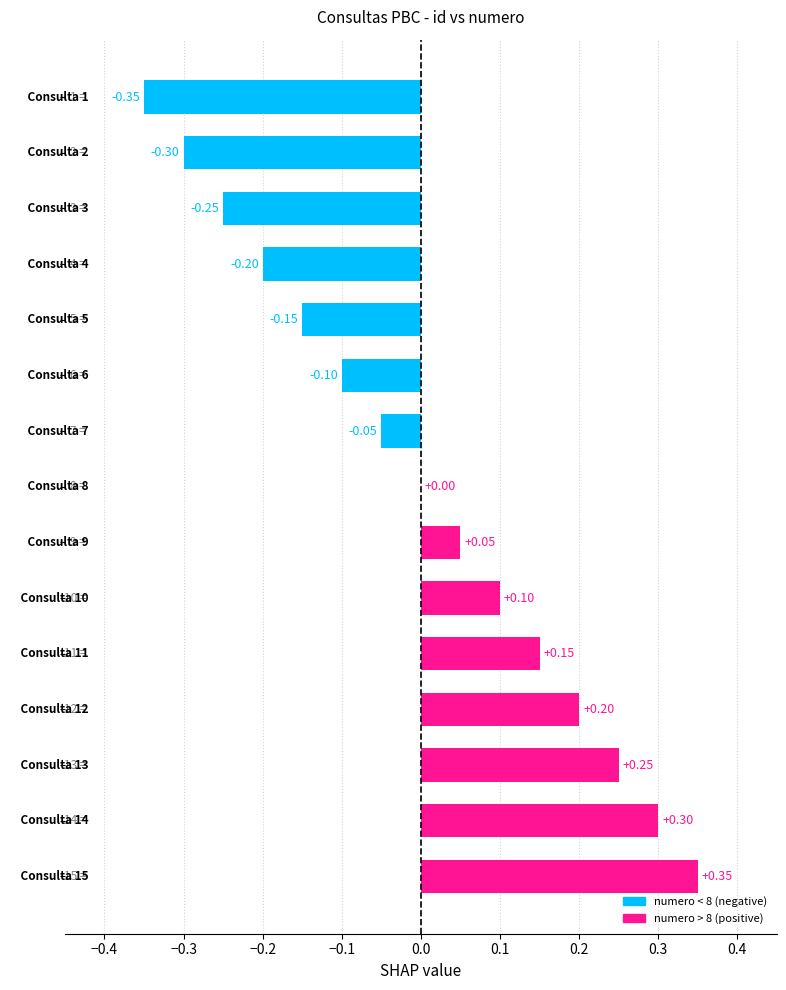

Count the number of categories in the chart.

15